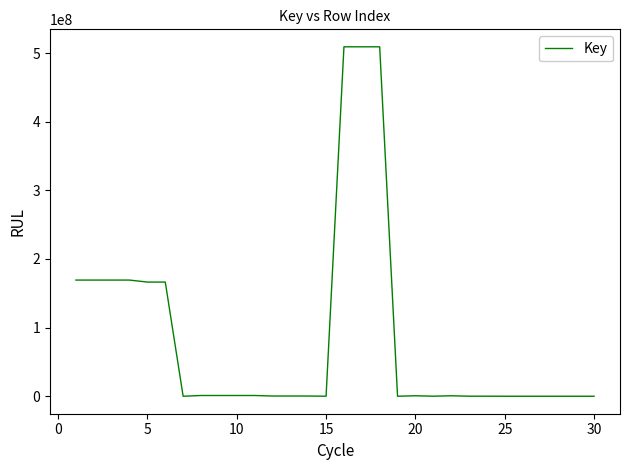

What is the greatest value displayed?

509170667